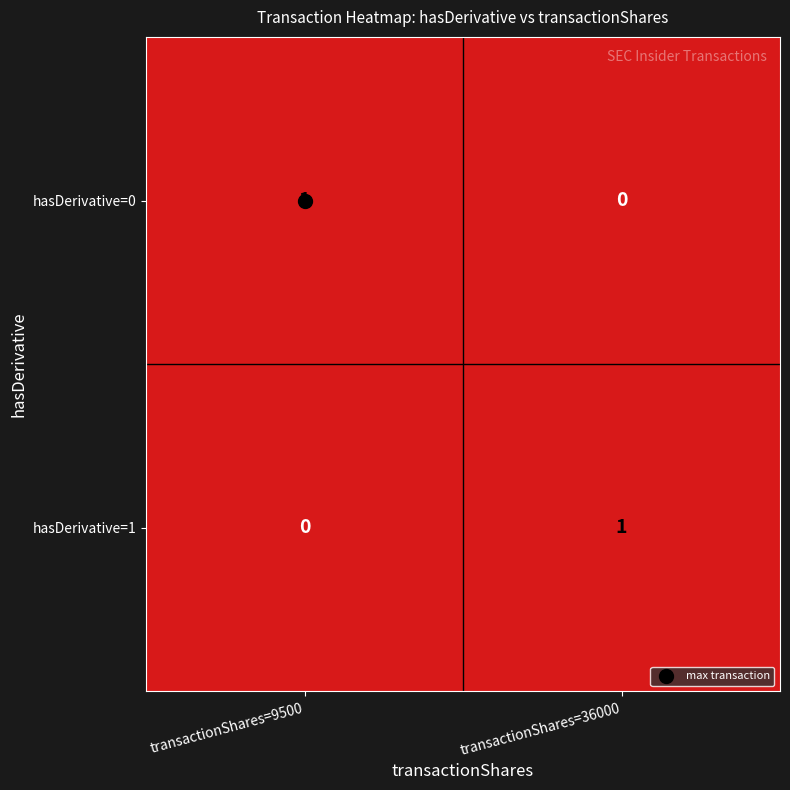

The hasDerivative=0 series shows 1 at transactionShares=36000. True or false?

False